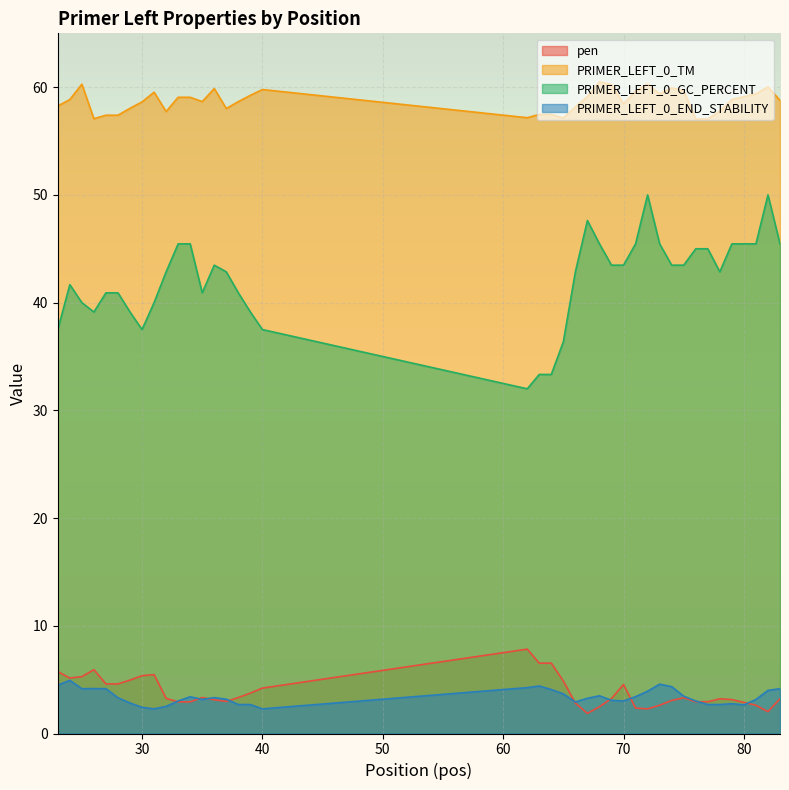

The value of PRIMER_LEFT_0_TM at 83 is 99.4. True or false?

False